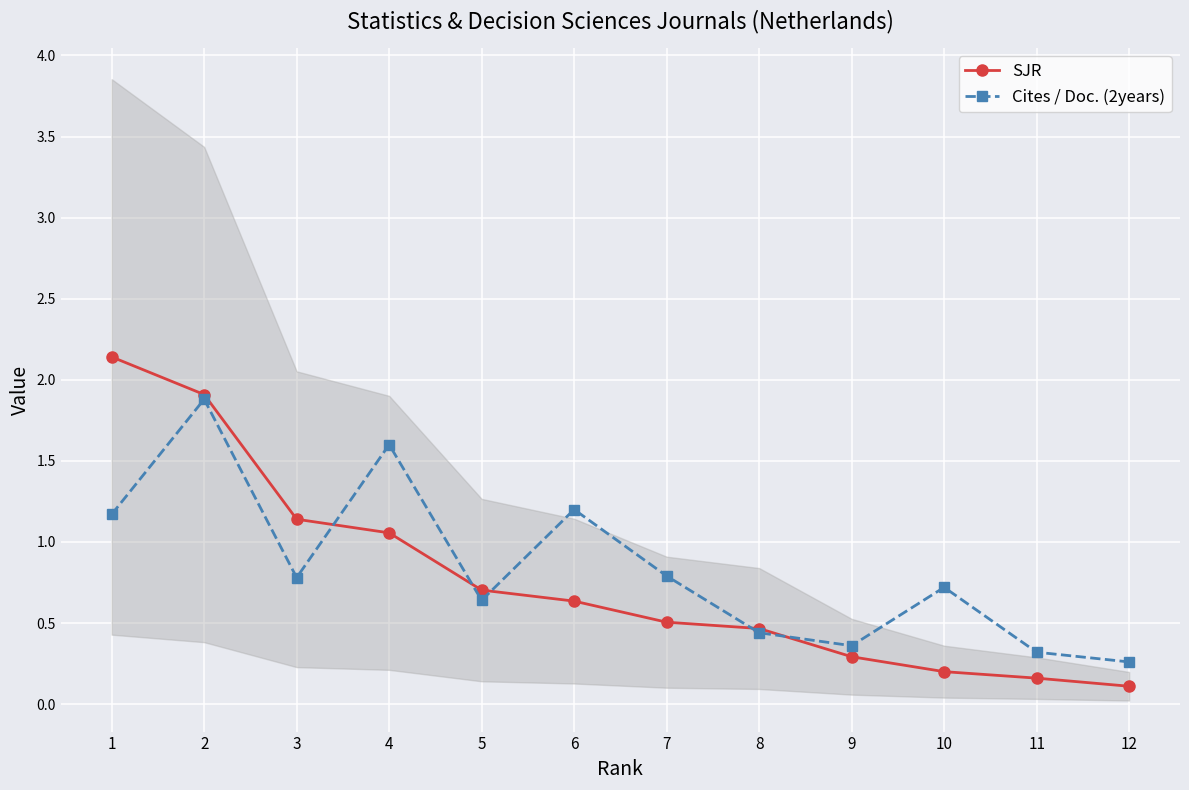

Rank the series at 10 from lowest to highest value.

SJR, Cites / Doc. (2years)